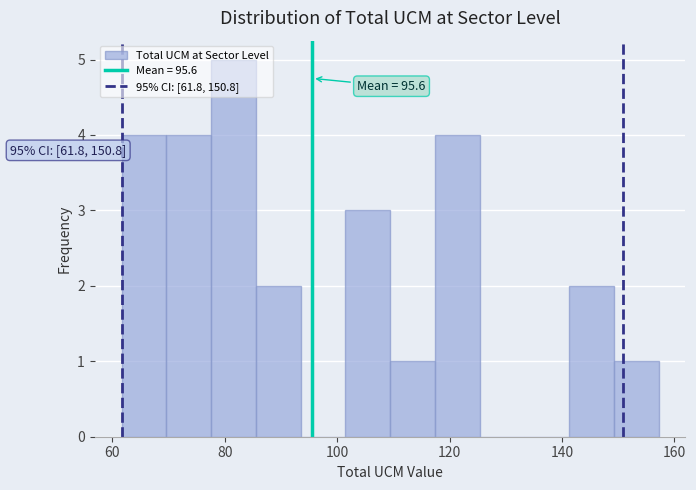

Around what value on the x-axis is the tallest bar? Give the approximate position of its centre, as read against the axis.

82